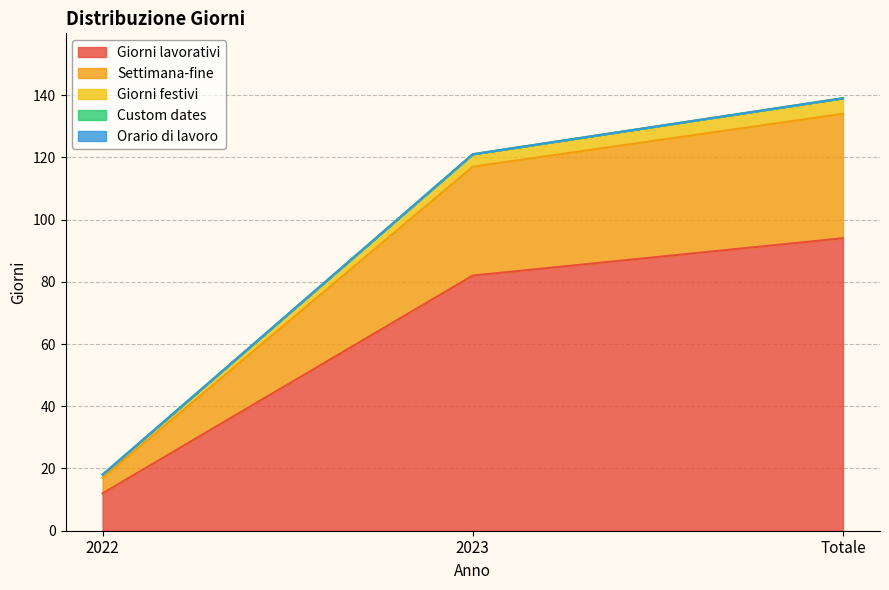

Count the Giorni lavorativi values in the range 12 to 94.

3